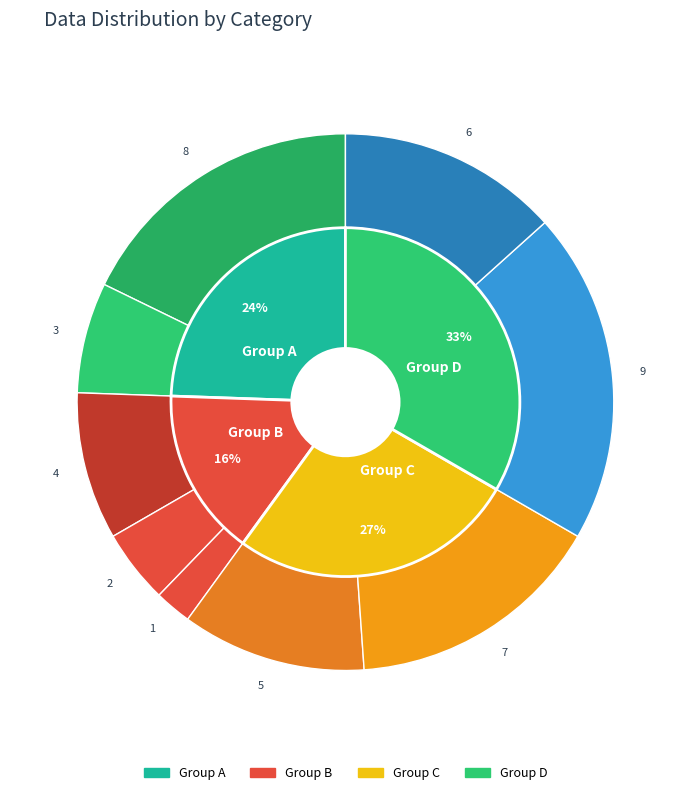

Is there a majority slice in this chart?

No